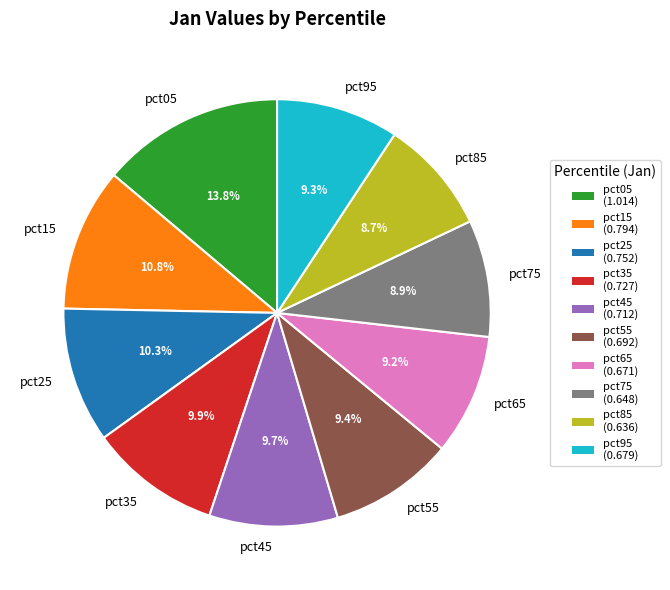

Which has a higher value, pct25 or pct95?

pct25